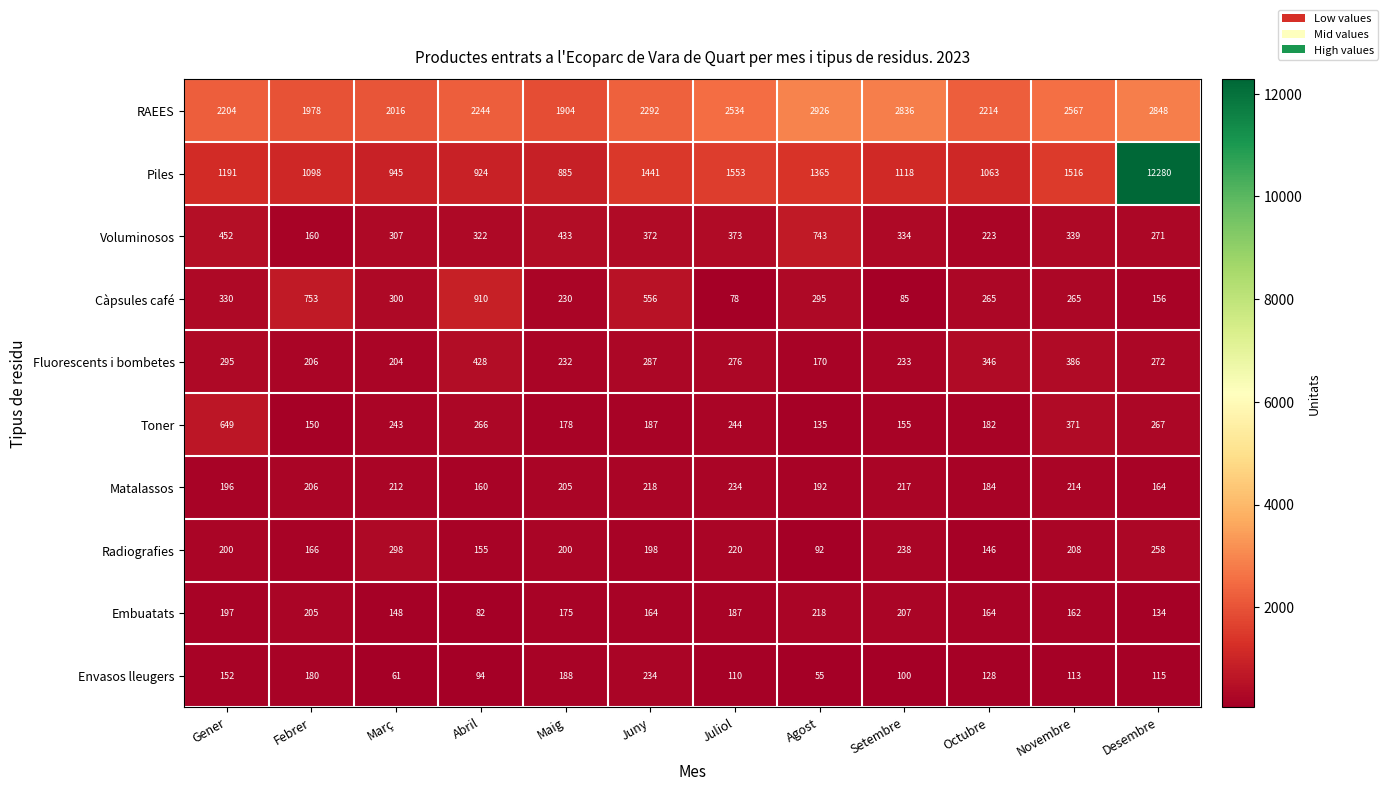

What is the average value of the Embuatats series?

170